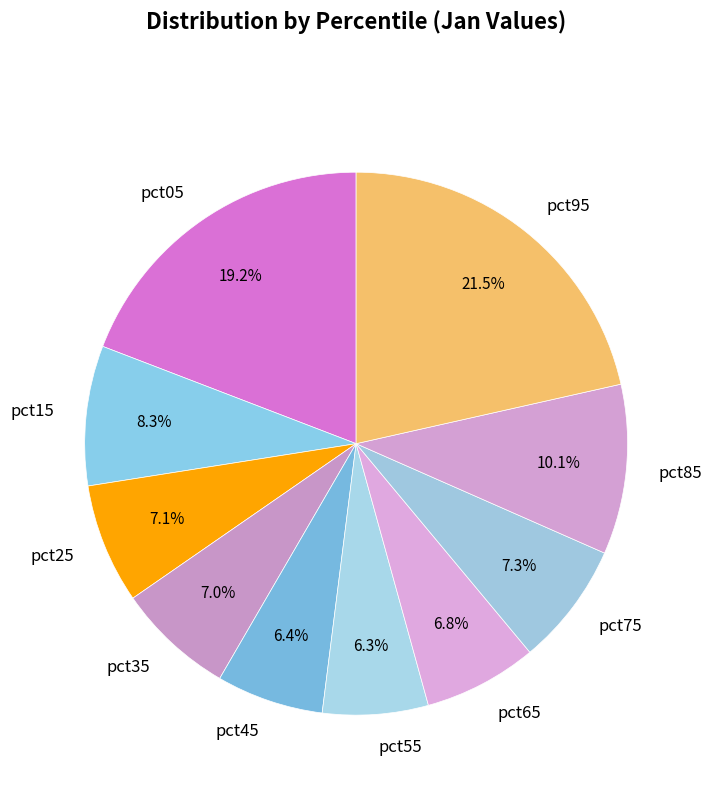

Do pct65 and pct95 together represent more than half of the pie?

No